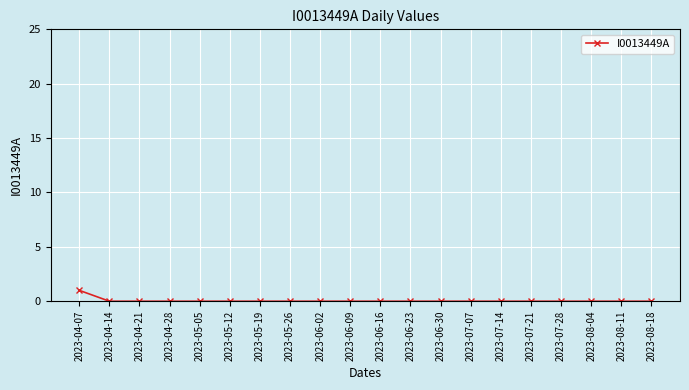

Is it true that the value at 2023-05-05 is -1?

False